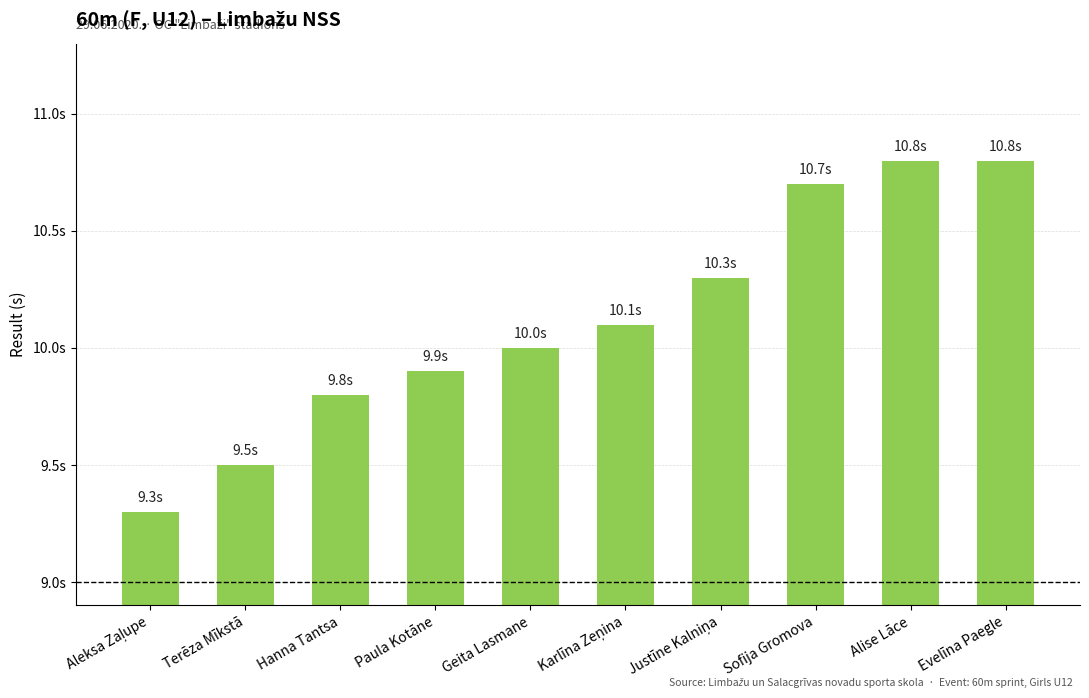

Reading left to right, list all the values displayed in this chart.

Aleksa Zaļupe=9.3	Terēza Mīkstā=9.5	Hanna Tantsa=9.8	Paula Kotāne=9.9	Geita Lasmane=10.0	Karlīna Zeņina=10.1	Justīne Kalniņa=10.3	Sofija Gromova=10.7	Alise Lāce=10.8	Evelīna Paegle=10.8